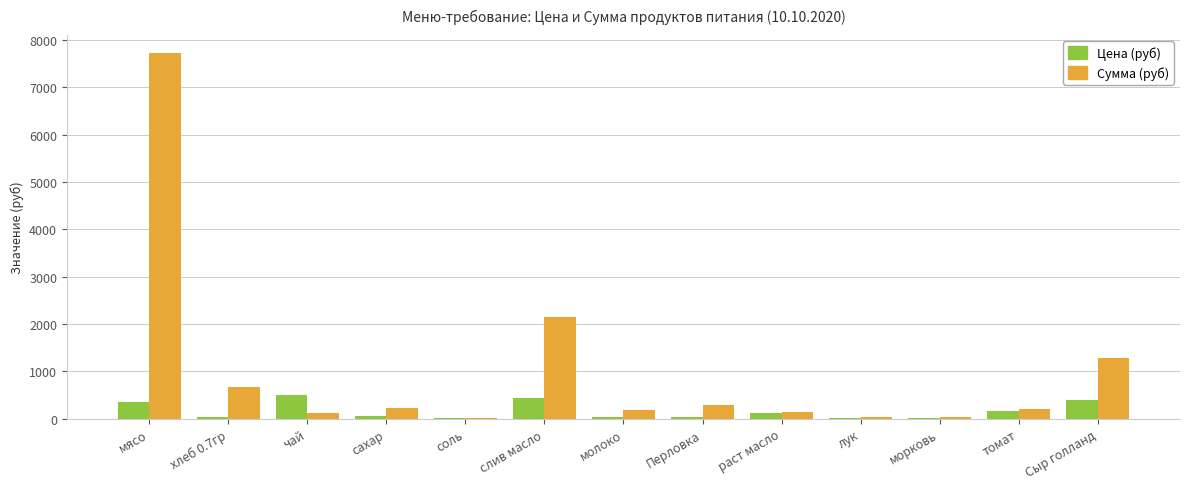

Which series has the largest total across all categories?

Сумма (руб)